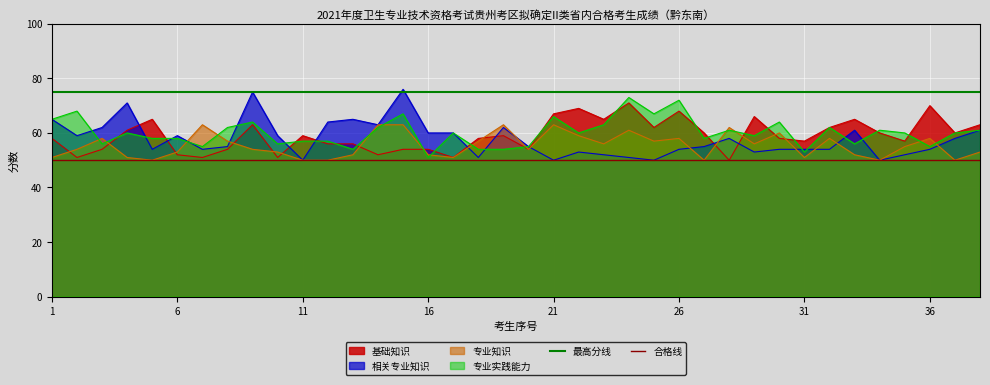

What is the difference between the highest and lowest values at 1?

25